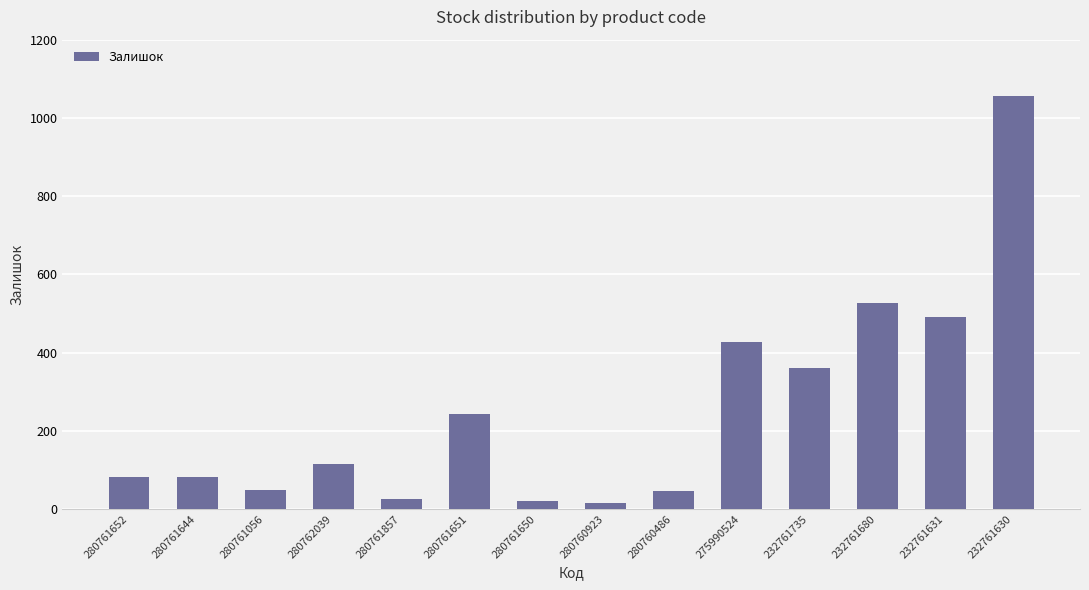

Which has a higher value, 232761680 or 280761857?

232761680